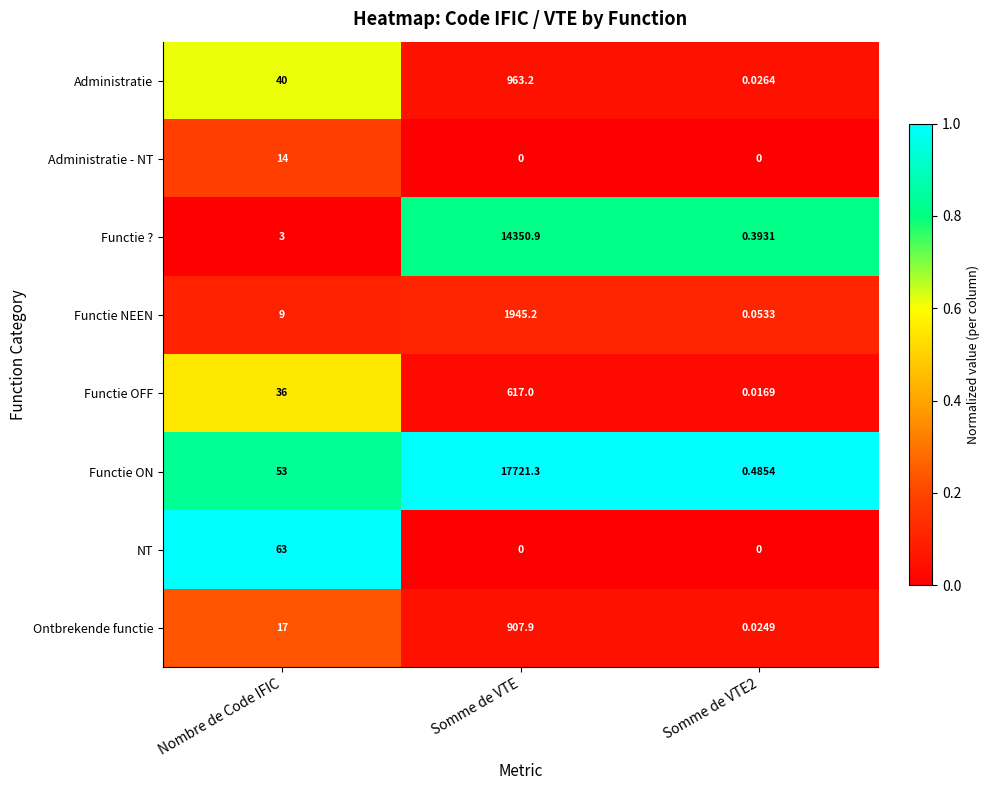

Which series has the largest total across all categories?

Functie ON